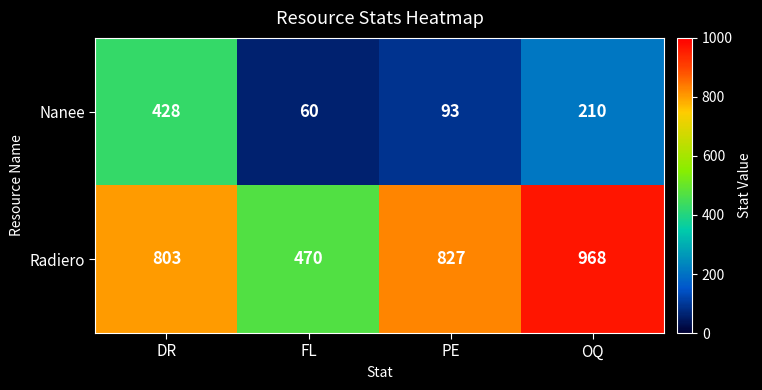

At which category is the sum across all series the highest?

DR